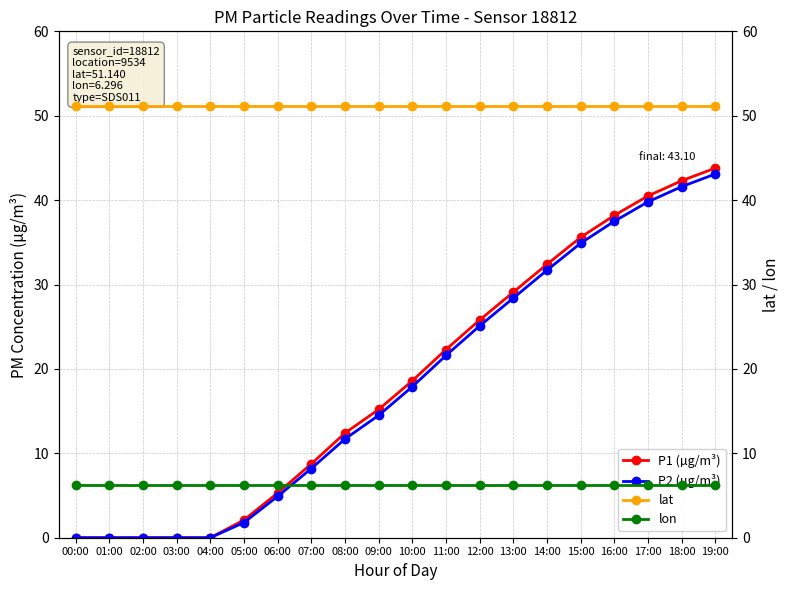

What is the spread (max minus min) of values at 00:00?

51.1